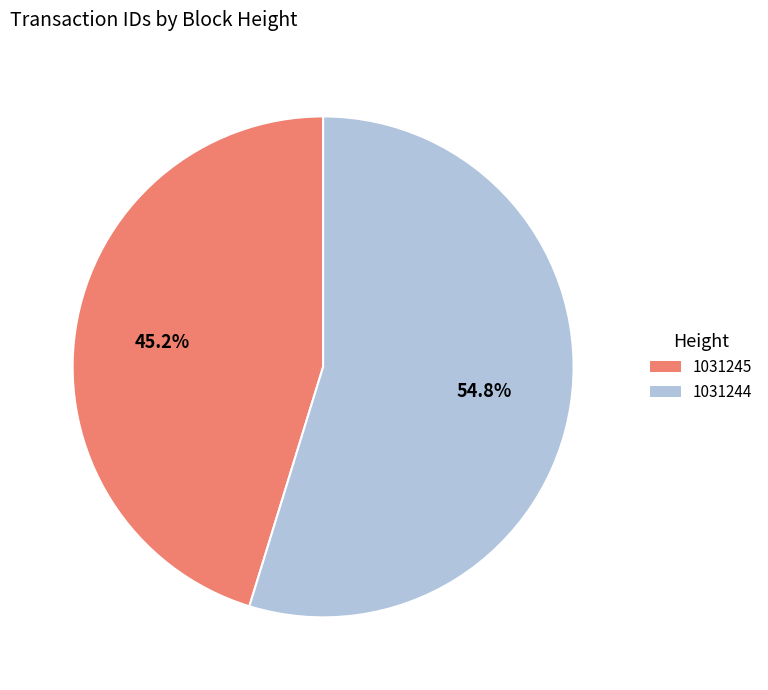

To the nearest percent, what percentage of the pie is 1031245?

45%